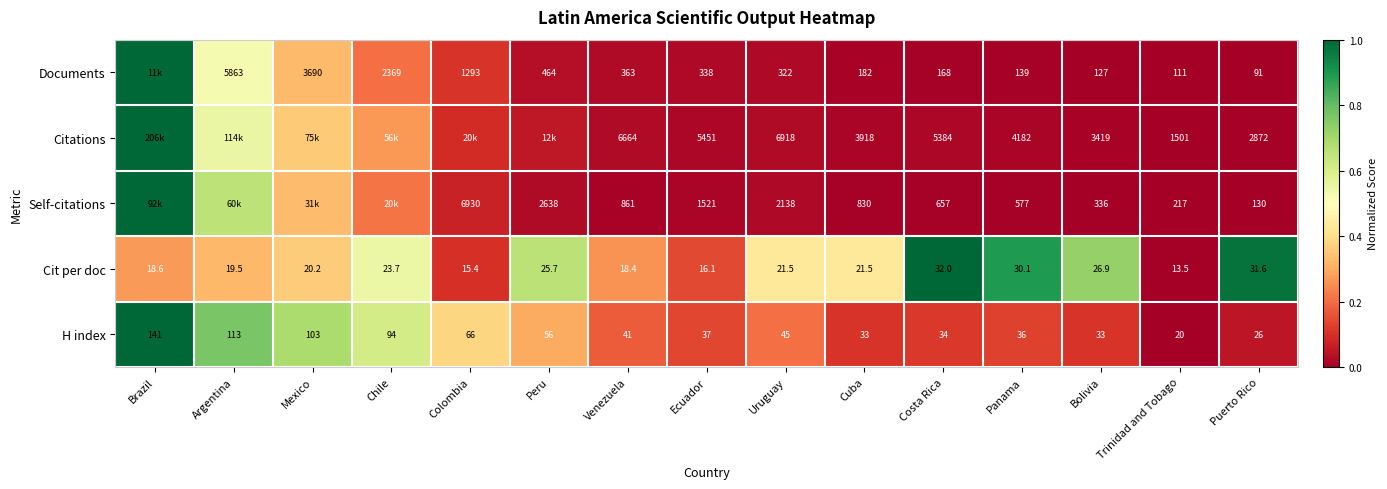

Where does the Cit per doc series first go above 21?

Chile